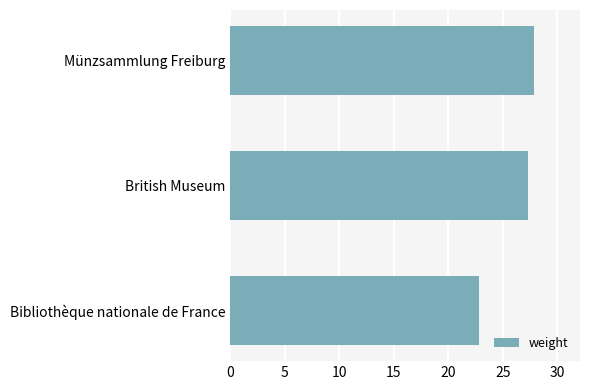

How many distinct data groups are displayed?

1